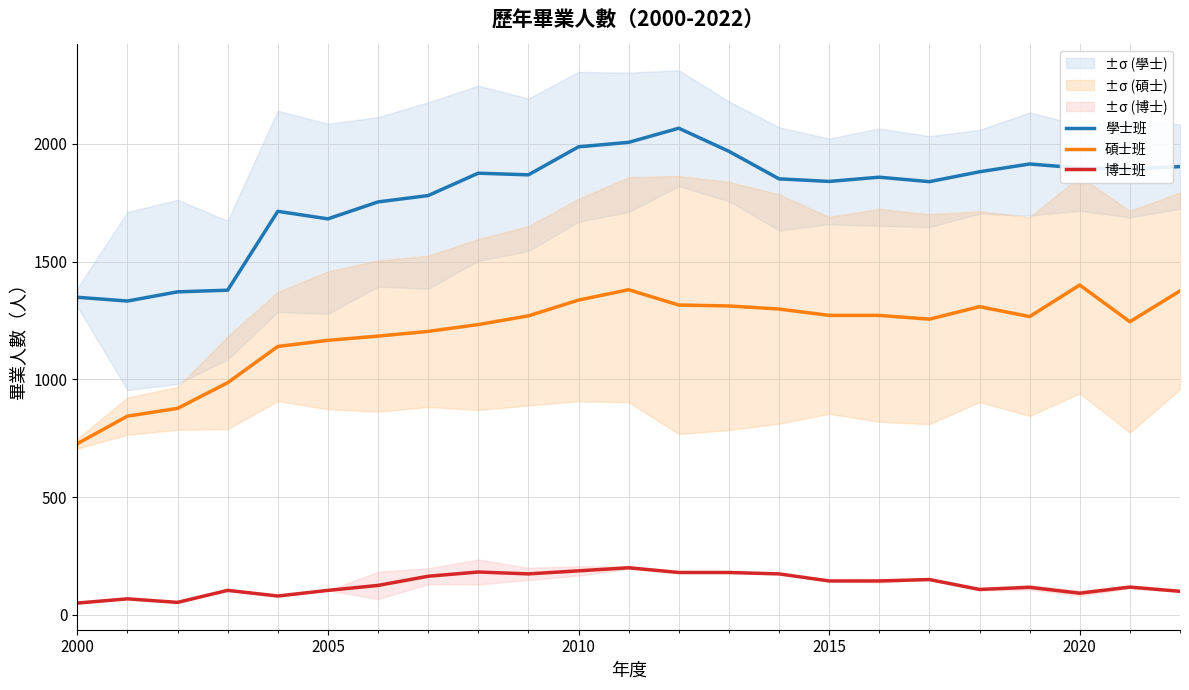

What is the maximum value for 碩士班?

1401